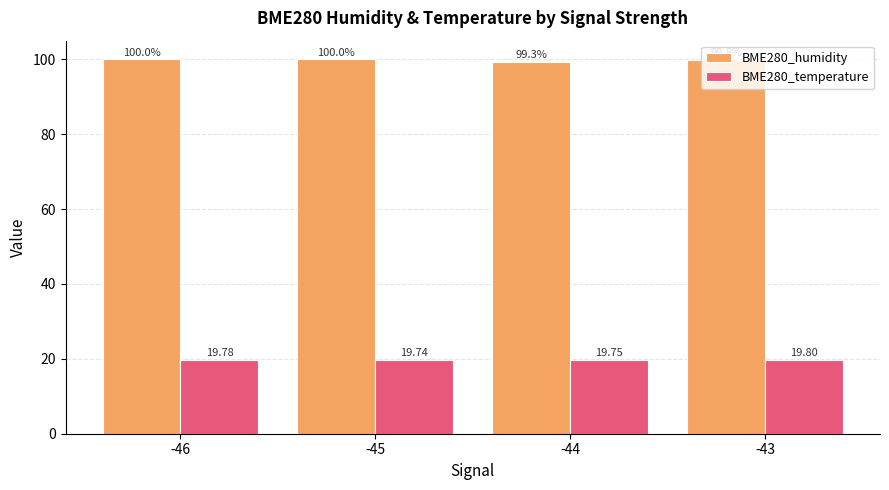

What are all the series names shown in the legend?

BME280_humidity, BME280_temperature